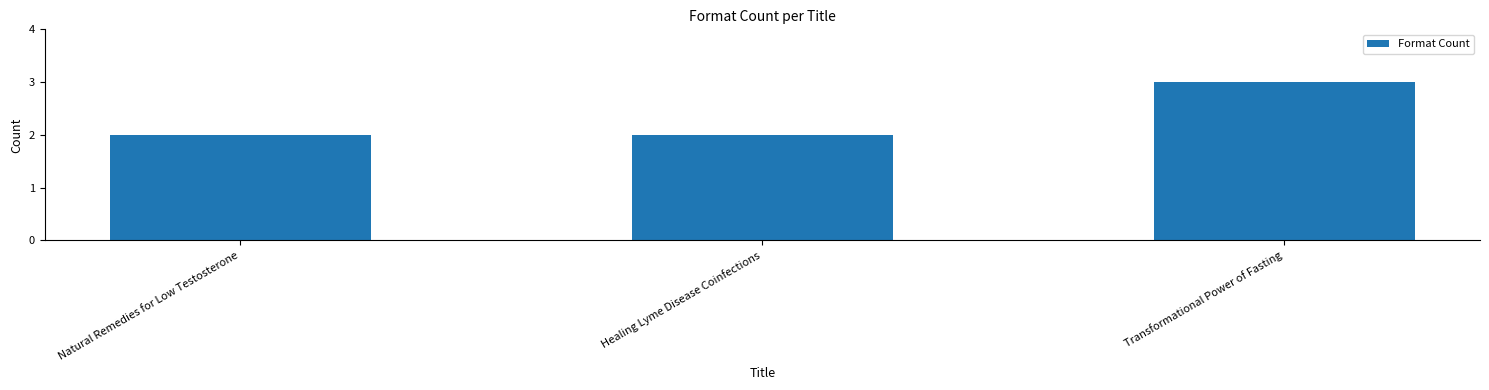

Approximately how many times larger is the value at Transformational Power of Fasting compared to Healing Lyme Disease Coinfections?

1.5